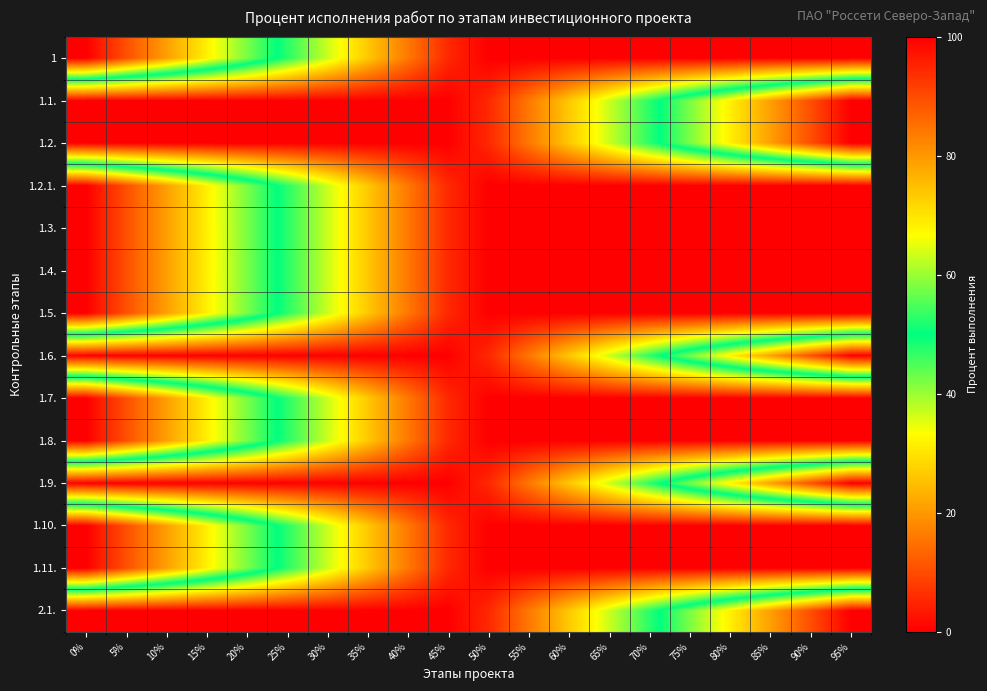

Reading left to right, transcribe all the data shown in this chart.

1: 0%=100.0	5%=89.5	10%=78.9	15%=68.4	20%=57.9	25%=47.4	30%=36.8	35%=26.3	40%=15.8	45%=5.3	50%=0.0	55%=0.0	60%=0.0	65%=0.0	70%=0.0	75%=0.0	80%=0.0	85%=0.0	90%=0.0	95%=0.0
1.1.: 0%=0.0	5%=0.0	10%=0.0	15%=0.0	20%=0.0	25%=0.0	30%=0.0	35%=0.0	40%=0.0	45%=0.0	50%=5.3	55%=15.8	60%=26.3	65%=36.8	70%=47.4	75%=57.9	80%=68.4	85%=78.9	90%=89.5	95%=100.0
1.2.: 0%=0.0	5%=0.0	10%=0.0	15%=0.0	20%=0.0	25%=0.0	30%=0.0	35%=0.0	40%=0.0	45%=0.0	50%=5.3	55%=15.8	60%=26.3	65%=36.8	70%=47.4	75%=57.9	80%=68.4	85%=78.9	90%=89.5	95%=100.0
1.2.1.: 0%=100.0	5%=89.5	10%=78.9	15%=68.4	20%=57.9	25%=47.4	30%=36.8	35%=26.3	40%=15.8	45%=5.3	50%=0.0	55%=0.0	60%=0.0	65%=0.0	70%=0.0	75%=0.0	80%=0.0	85%=0.0	90%=0.0	95%=0.0
1.3.: 0%=100.0	5%=89.5	10%=78.9	15%=68.4	20%=57.9	25%=47.4	30%=36.8	35%=26.3	40%=15.8	45%=5.3	50%=0.0	55%=0.0	60%=0.0	65%=0.0	70%=0.0	75%=0.0	80%=0.0	85%=0.0	90%=0.0	95%=0.0
1.4.: 0%=100.0	5%=89.5	10%=78.9	15%=68.4	20%=57.9	25%=47.4	30%=36.8	35%=26.3	40%=15.8	45%=5.3	50%=0.0	55%=0.0	60%=0.0	65%=0.0	70%=0.0	75%=0.0	80%=0.0	85%=0.0	90%=0.0	95%=0.0
1.5.: 0%=100.0	5%=89.5	10%=78.9	15%=68.4	20%=57.9	25%=47.4	30%=36.8	35%=26.3	40%=15.8	45%=5.3	50%=0.0	55%=0.0	60%=0.0	65%=0.0	70%=0.0	75%=0.0	80%=0.0	85%=0.0	90%=0.0	95%=0.0
1.6.: 0%=0.0	5%=0.0	10%=0.0	15%=0.0	20%=0.0	25%=0.0	30%=0.0	35%=0.0	40%=0.0	45%=0.0	50%=5.3	55%=15.8	60%=26.3	65%=36.8	70%=47.4	75%=57.9	80%=68.4	85%=78.9	90%=89.5	95%=100.0
1.7.: 0%=100.0	5%=89.5	10%=78.9	15%=68.4	20%=57.9	25%=47.4	30%=36.8	35%=26.3	40%=15.8	45%=5.3	50%=0.0	55%=0.0	60%=0.0	65%=0.0	70%=0.0	75%=0.0	80%=0.0	85%=0.0	90%=0.0	95%=0.0
1.8.: 0%=100.0	5%=89.5	10%=78.9	15%=68.4	20%=57.9	25%=47.4	30%=36.8	35%=26.3	40%=15.8	45%=5.3	50%=0.0	55%=0.0	60%=0.0	65%=0.0	70%=0.0	75%=0.0	80%=0.0	85%=0.0	90%=0.0	95%=0.0
1.9.: 0%=0.0	5%=0.0	10%=0.0	15%=0.0	20%=0.0	25%=0.0	30%=0.0	35%=0.0	40%=0.0	45%=0.0	50%=5.3	55%=15.8	60%=26.3	65%=36.8	70%=47.4	75%=57.9	80%=68.4	85%=78.9	90%=89.5	95%=100.0
1.10.: 0%=100.0	5%=89.5	10%=78.9	15%=68.4	20%=57.9	25%=47.4	30%=36.8	35%=26.3	40%=15.8	45%=5.3	50%=0.0	55%=0.0	60%=0.0	65%=0.0	70%=0.0	75%=0.0	80%=0.0	85%=0.0	90%=0.0	95%=0.0
1.11.: 0%=100.0	5%=89.5	10%=78.9	15%=68.4	20%=57.9	25%=47.4	30%=36.8	35%=26.3	40%=15.8	45%=5.3	50%=0.0	55%=0.0	60%=0.0	65%=0.0	70%=0.0	75%=0.0	80%=0.0	85%=0.0	90%=0.0	95%=0.0
2.1.: 0%=0.0	5%=0.0	10%=0.0	15%=0.0	20%=0.0	25%=0.0	30%=0.0	35%=0.0	40%=0.0	45%=0.0	50%=5.3	55%=15.8	60%=26.3	65%=36.8	70%=47.4	75%=57.9	80%=68.4	85%=78.9	90%=89.5	95%=100.0